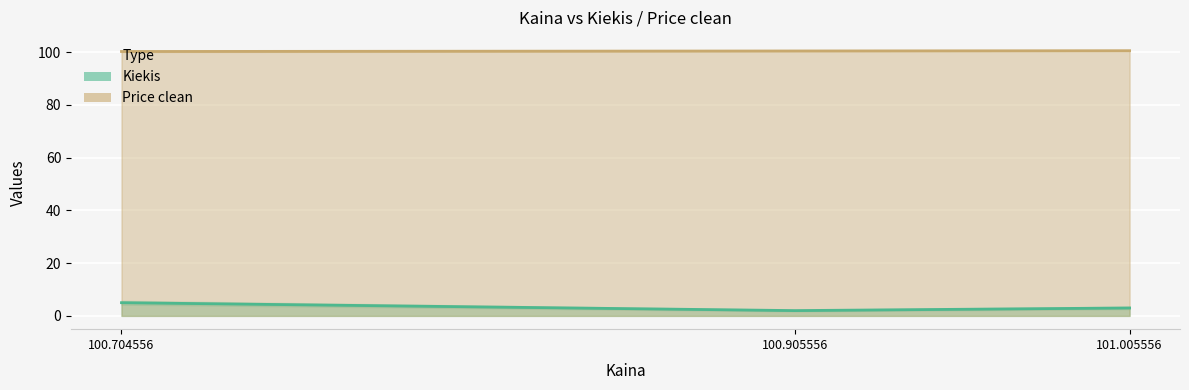

Rank the series by their maximum value, from highest to lowest.

Price clean, Kiekis